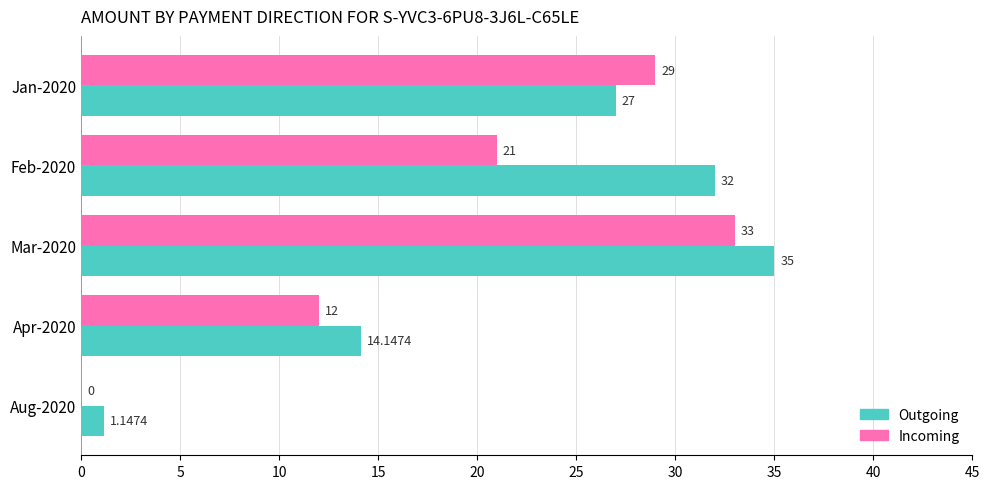

Which series changed the most between Feb-2020 and Aug-2020?

Outgoing